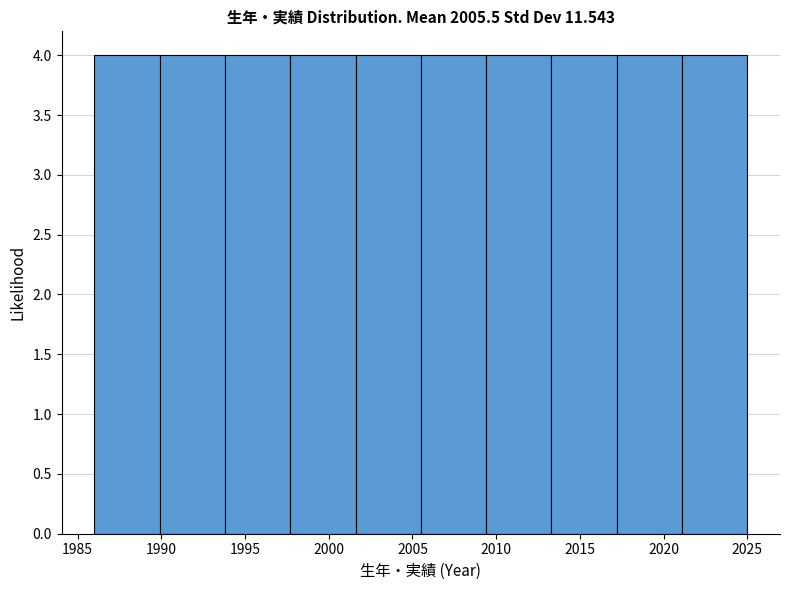

How tall is the bar that spans 2021.1 to 2025.0 on the x-axis? Neither the bar edges nor the heights are printed on the chart, so give them approximately, as read against the axes.

4